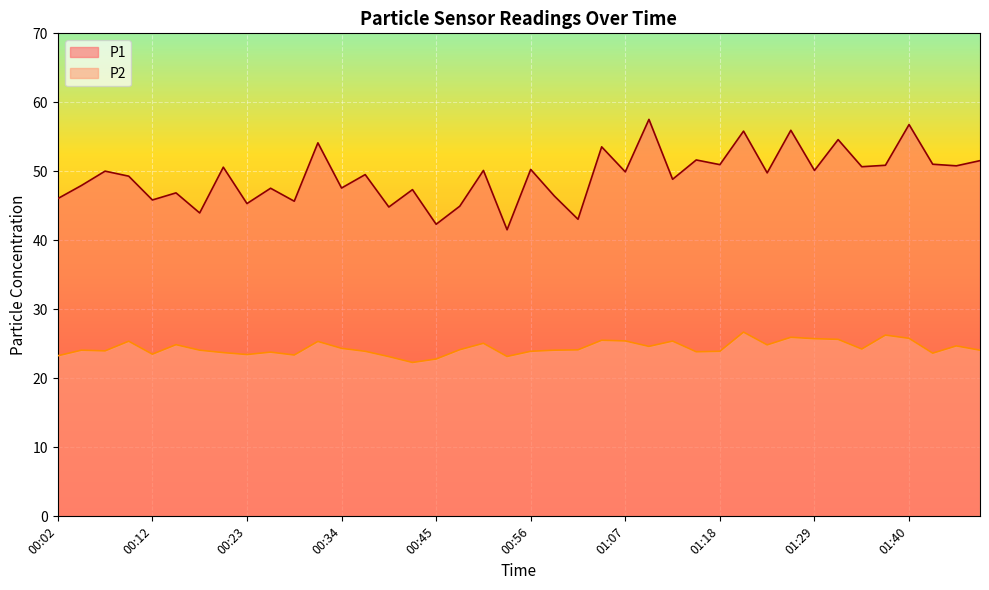

What is the value of the P2 point at the 29th from the left?

23.9